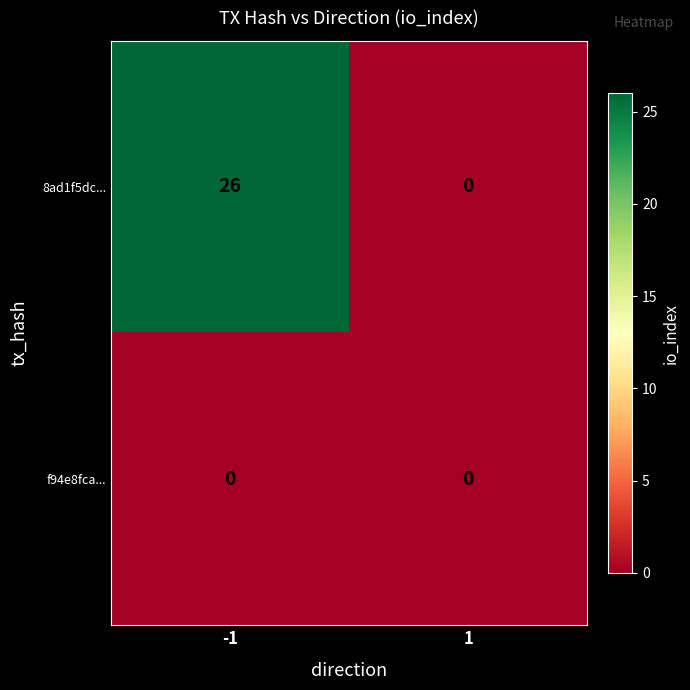

List the series in order of their peak value, highest first.

8ad1f5dc..., f94e8fca...